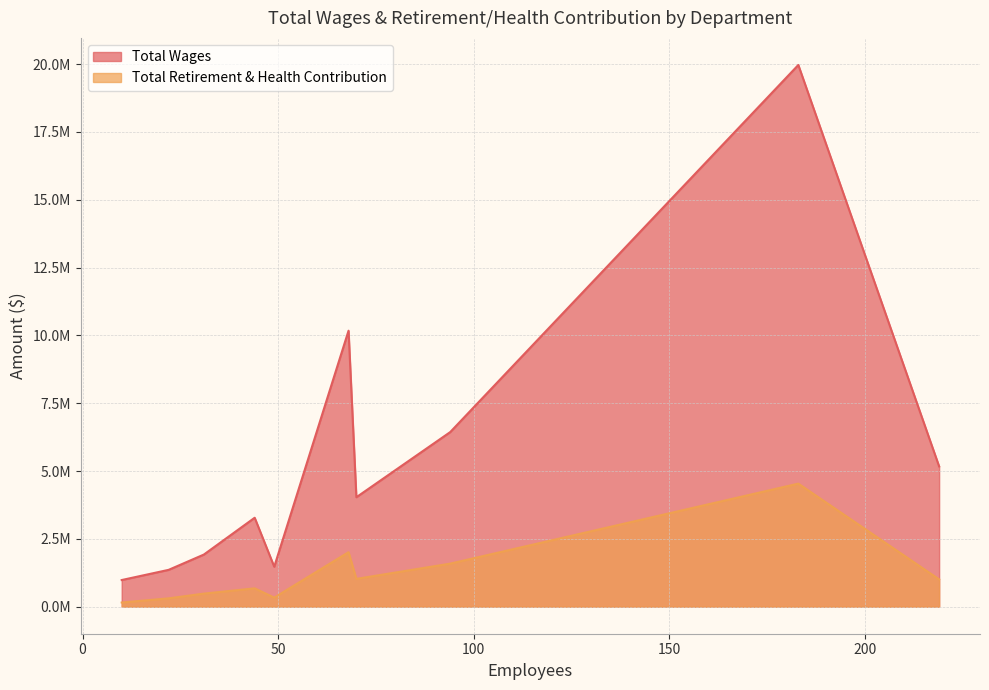

How many lines are shown in the chart?

2